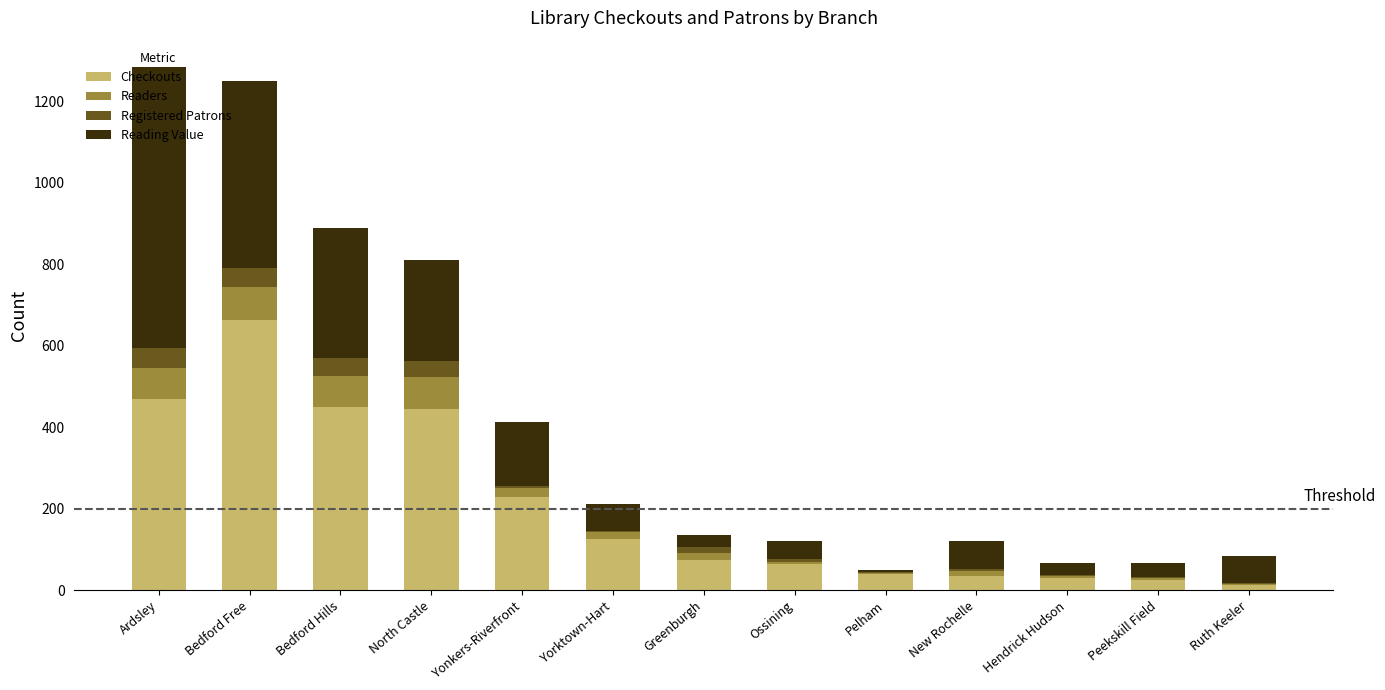

What is the total value across all series at Bedford Free?

1250.2